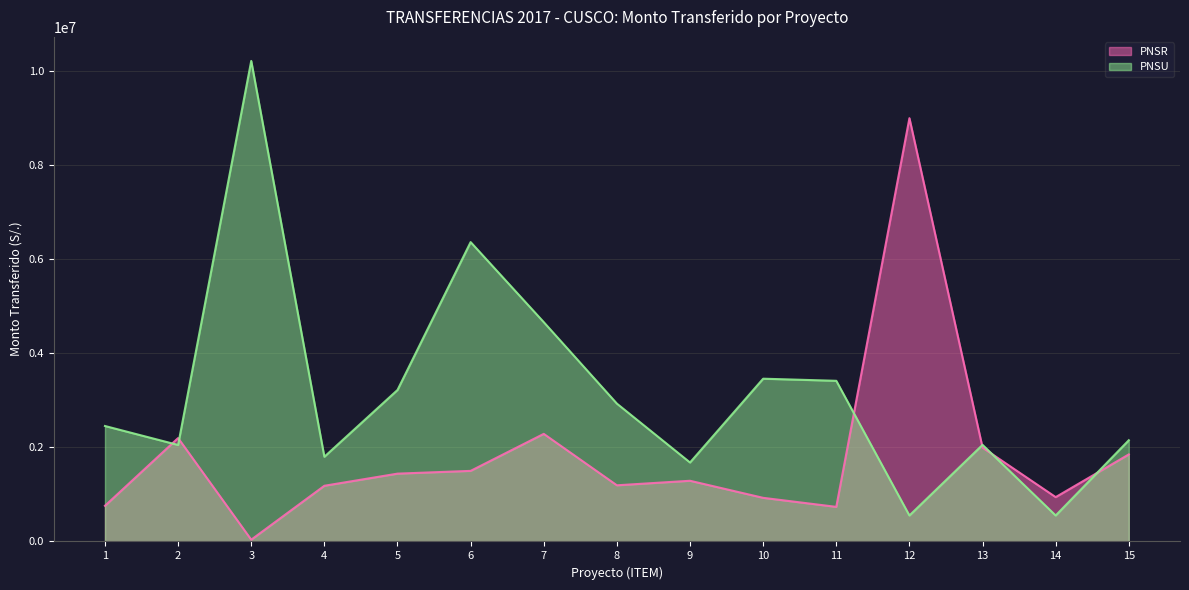

At which label does PNSU reach its peak?

3